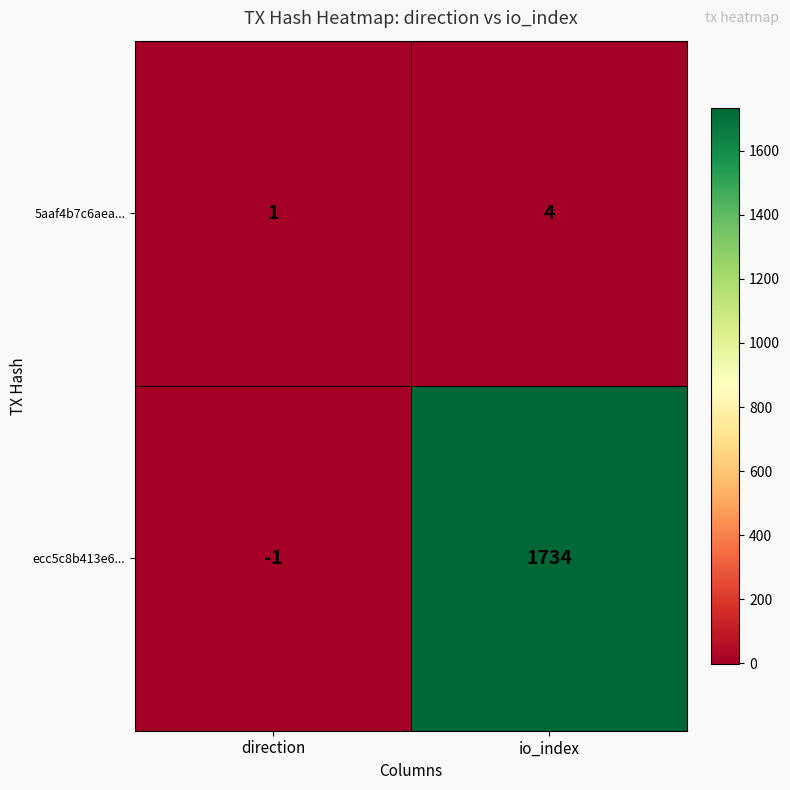

Which series changed the most between direction and io_index?

ecc5c8b413e6...